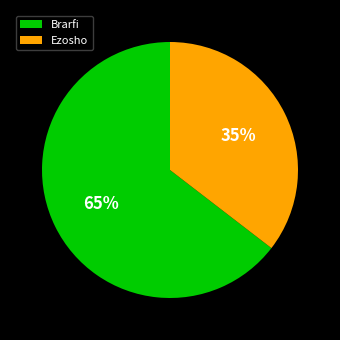

Do Ezosho and Brarfi together represent more than half of the pie?

Yes